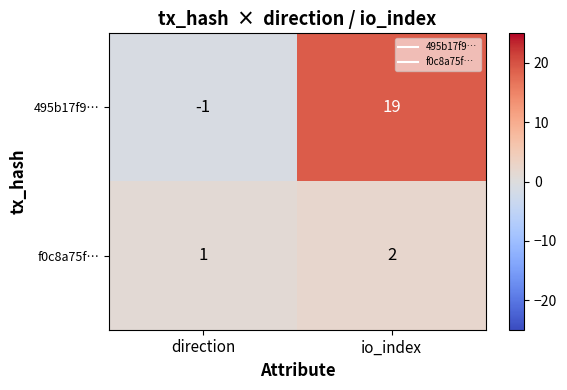

What is the average value of the 495b17f9… series?

9